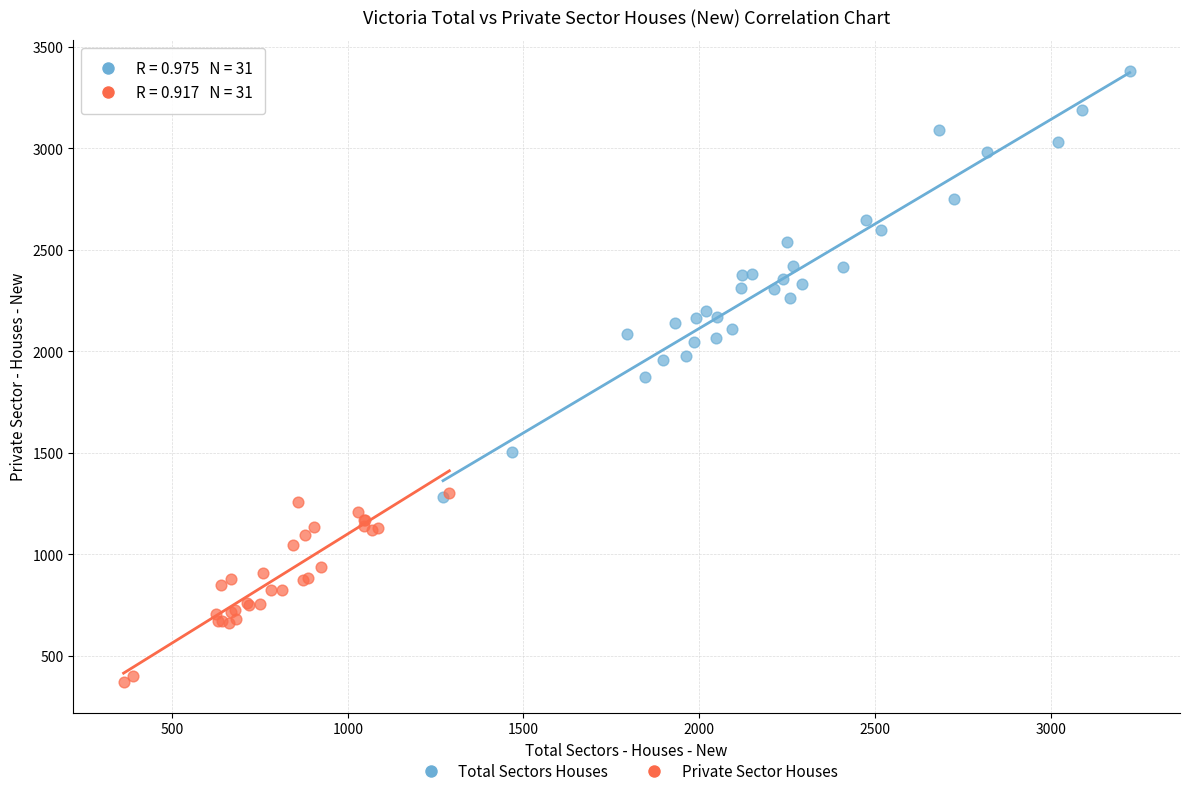

Which series contains the lowest Y value?

Private Sector Houses